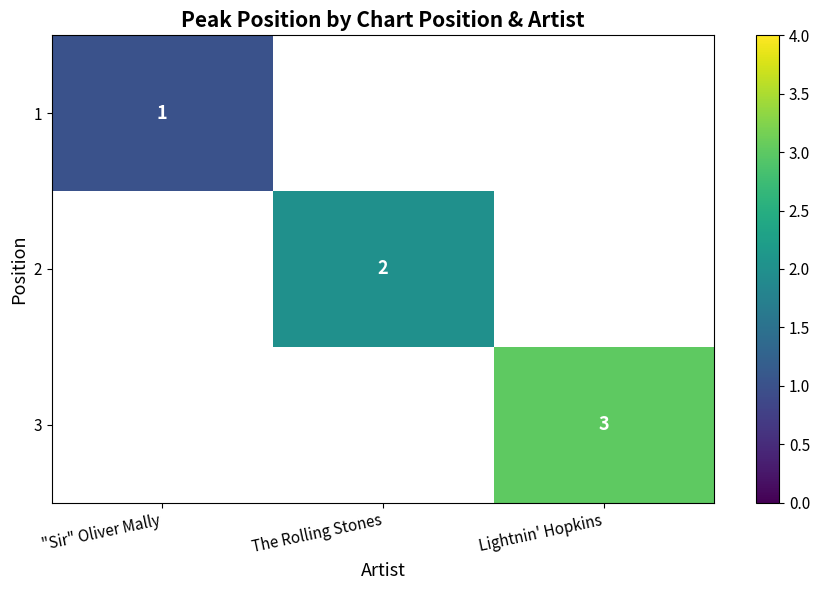

What is the minimum value shown in the chart?

1.0